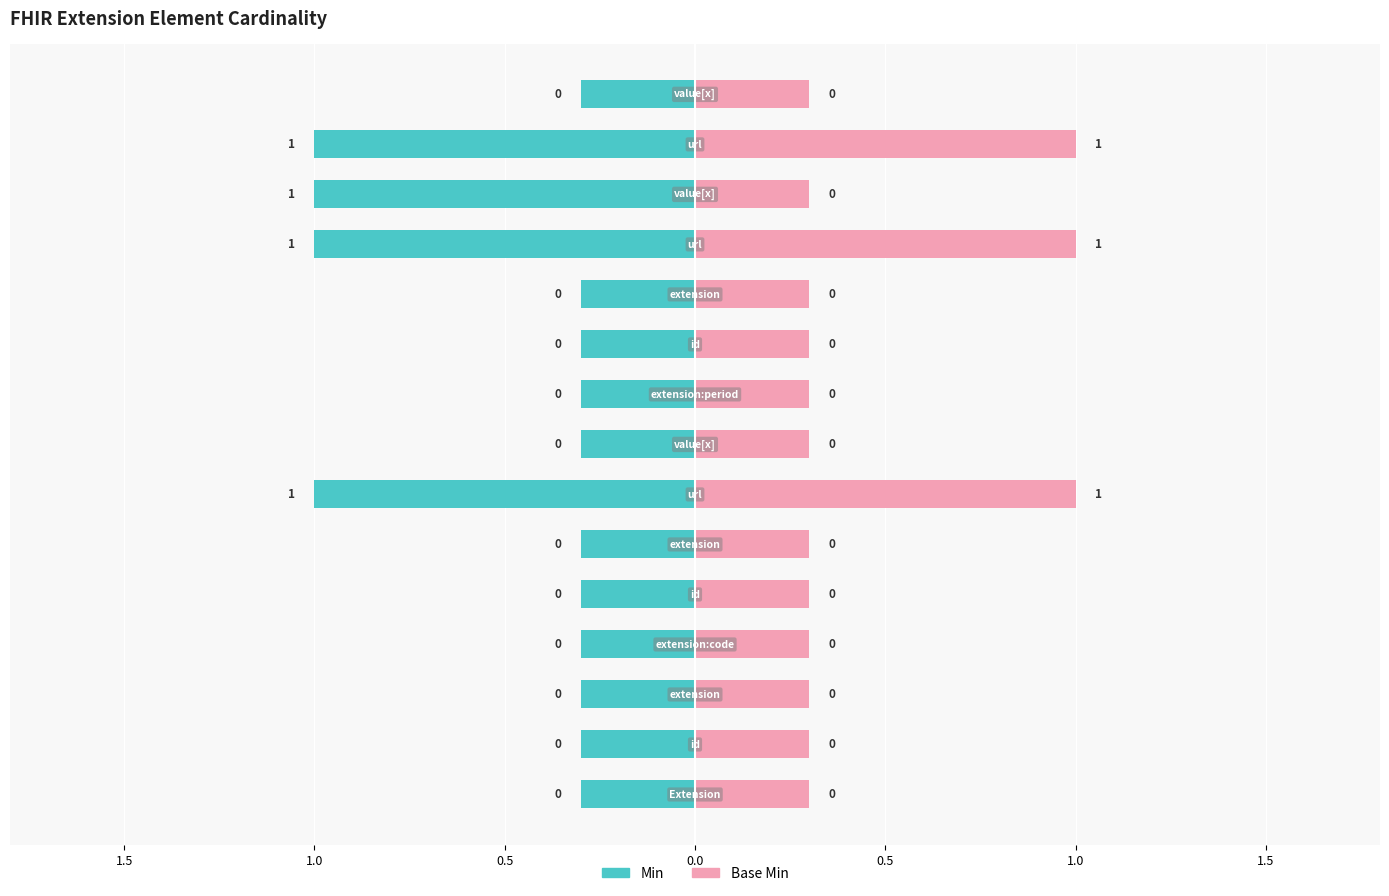

How many distinct data groups are displayed?

2